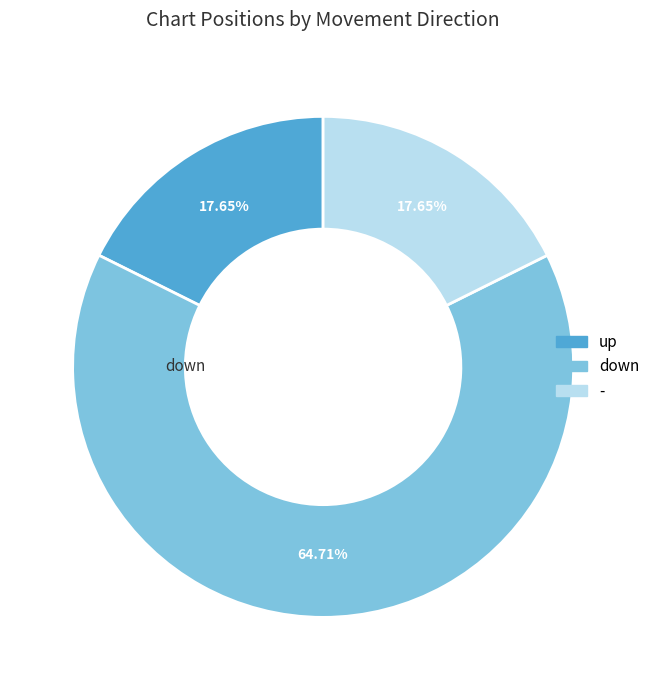

Count the number of slices in the pie.

3